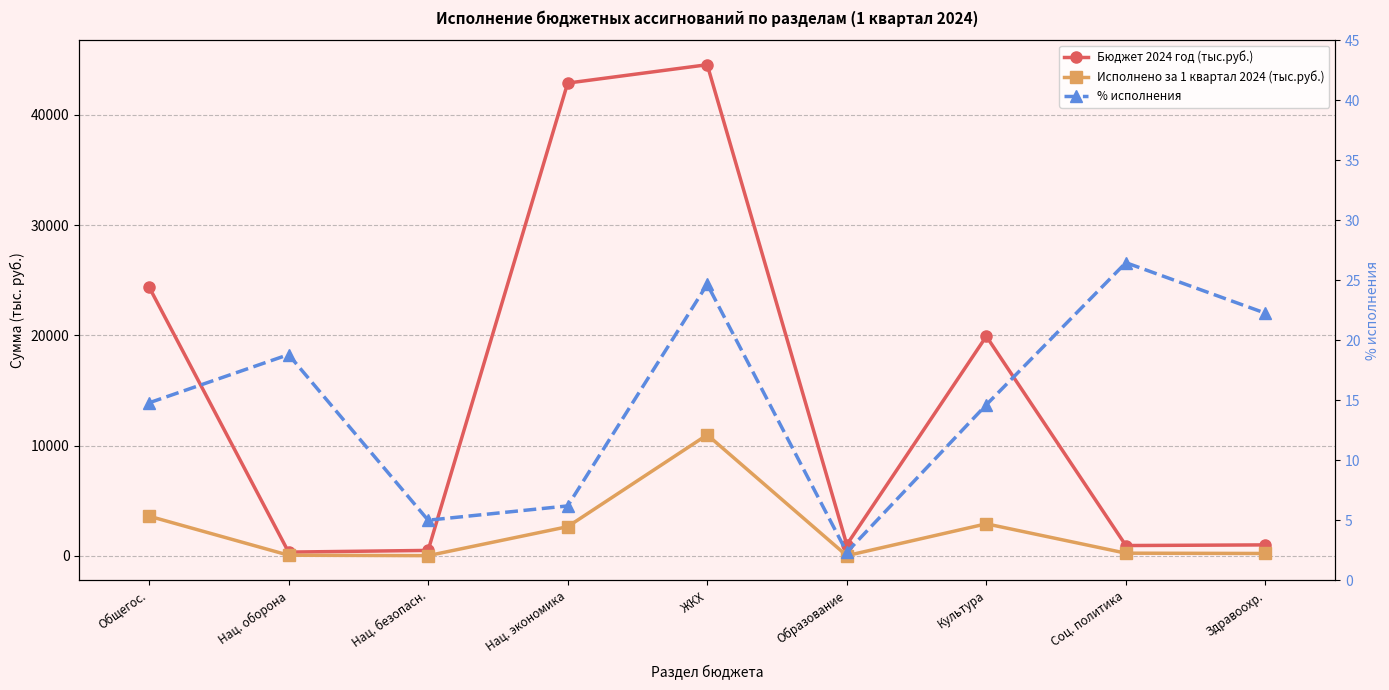

True or false: % исполнения and Бюджет 2024 год (тыс.руб.) intersect in this chart.

False